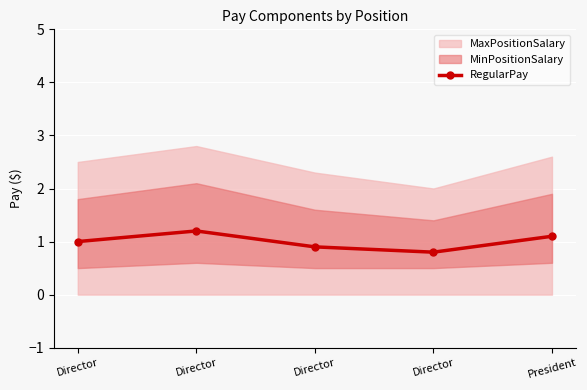

Where is the first local minimum?

Director